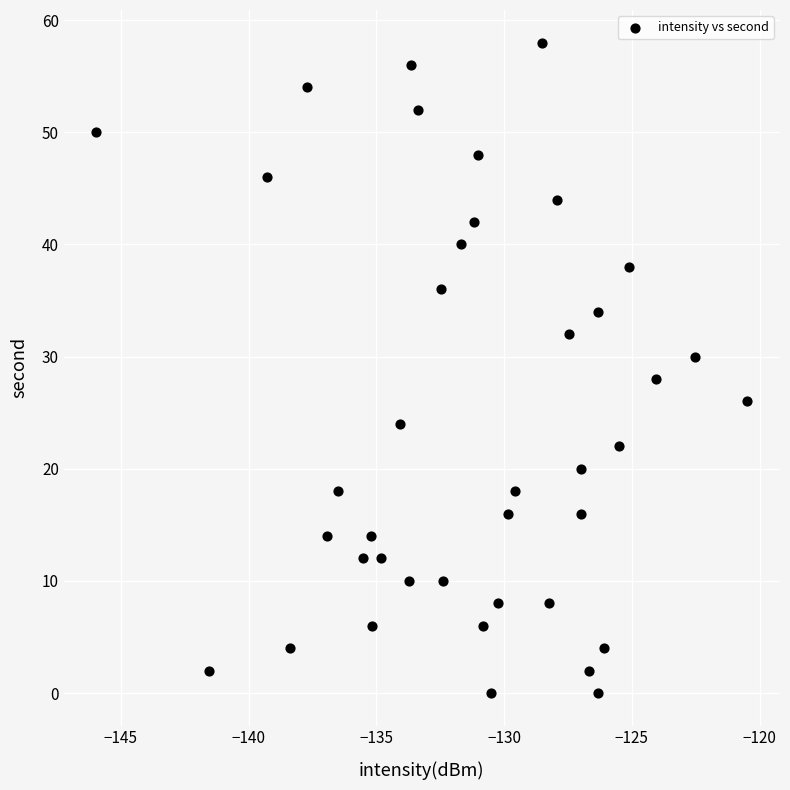

What is the range of Y values (max minus min)?

58